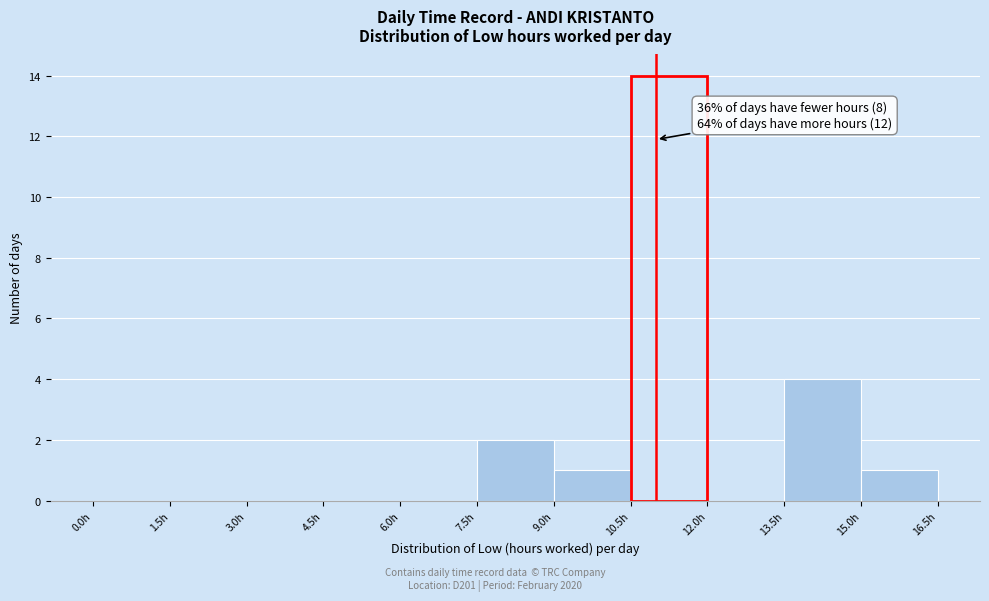

Over which range of the x-axis is the bar tallest?

10.5 to 12.0